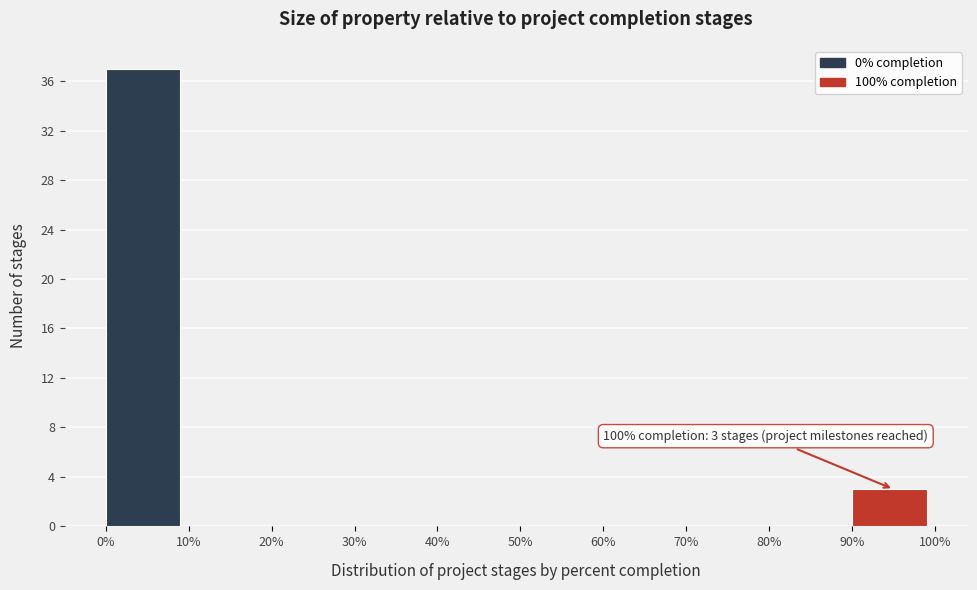

Over which range of the x-axis is the bar tallest?

0% to 10%